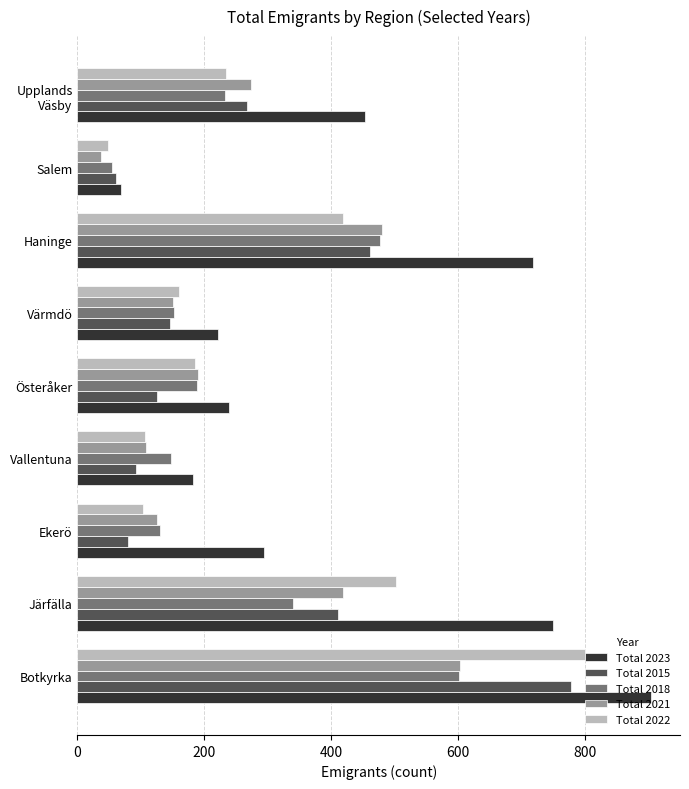

What is the difference between the maximum and minimum values in the Total 2021 series?

566